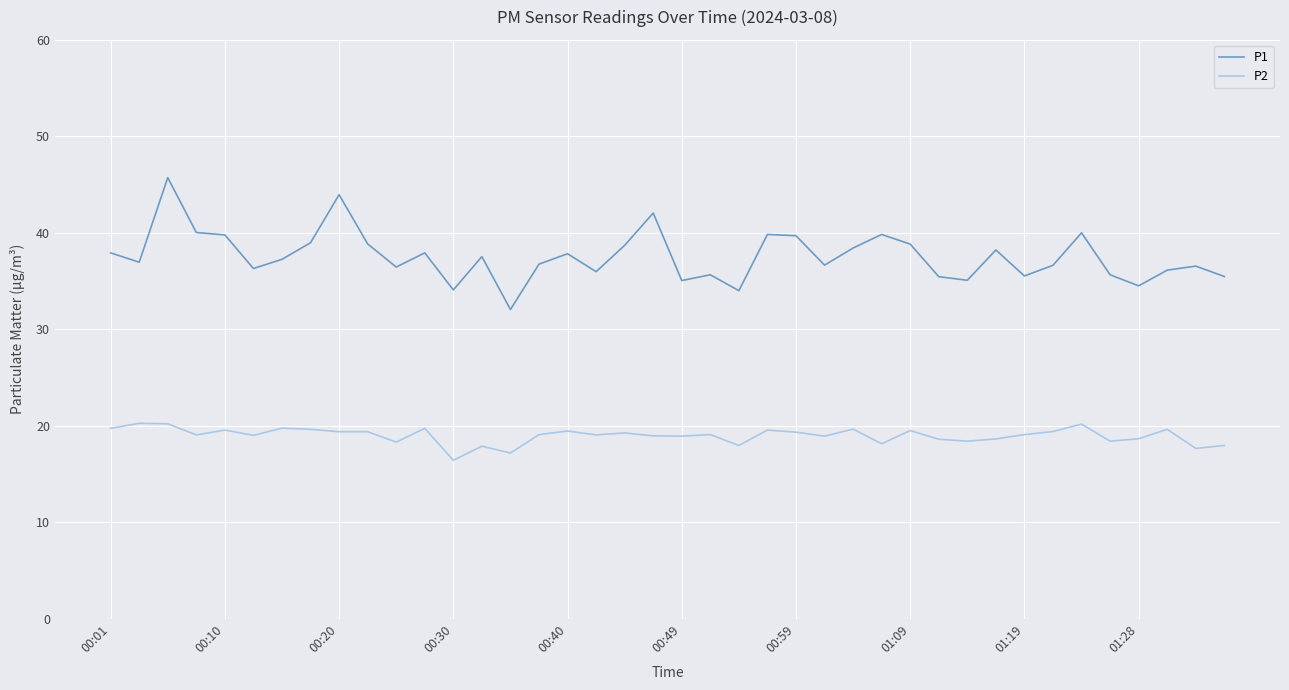

How many lines are shown in the chart?

2